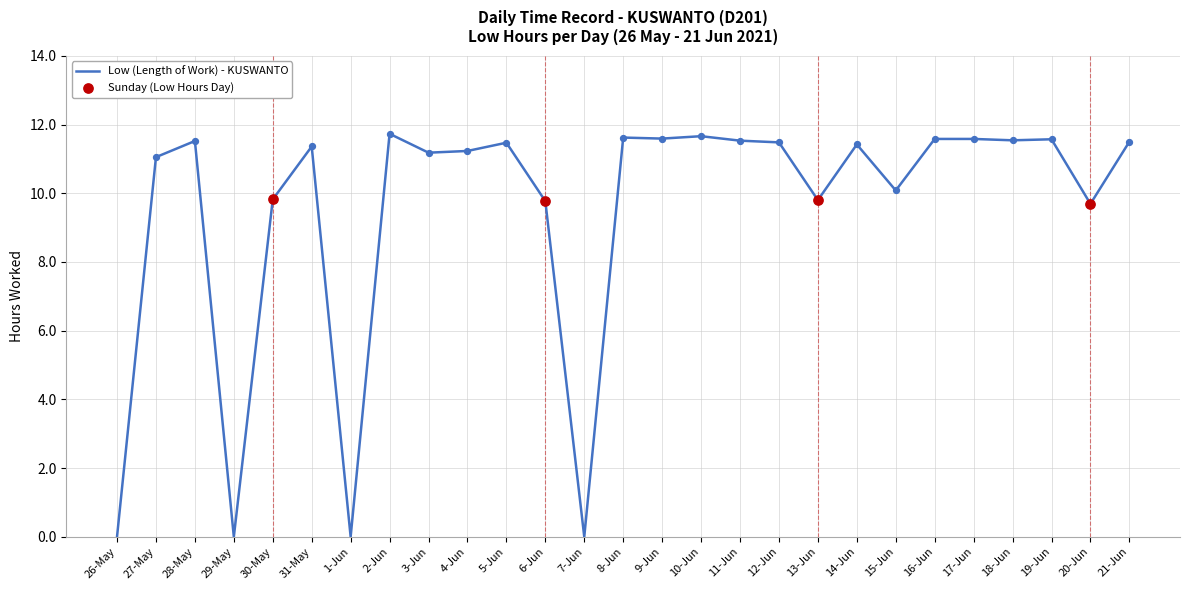

What is the change in value from 1-Jun to 6-Jun?

+9.8